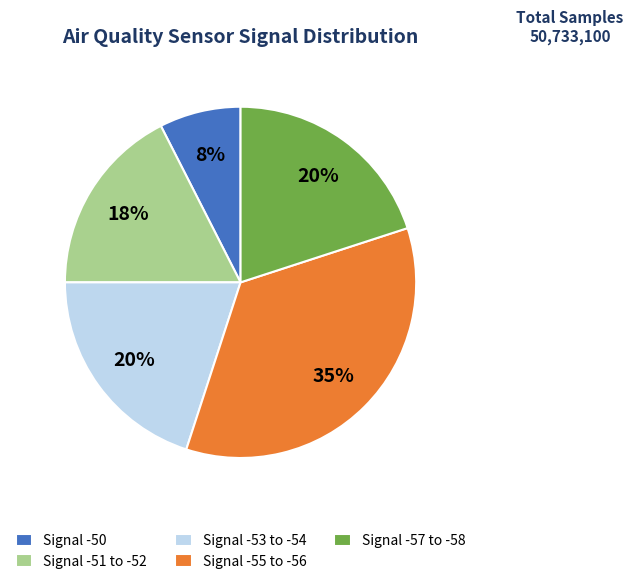

Approximately how many times larger is the value at Signal -51 to -52 compared to Signal -55 to -56?

0.5